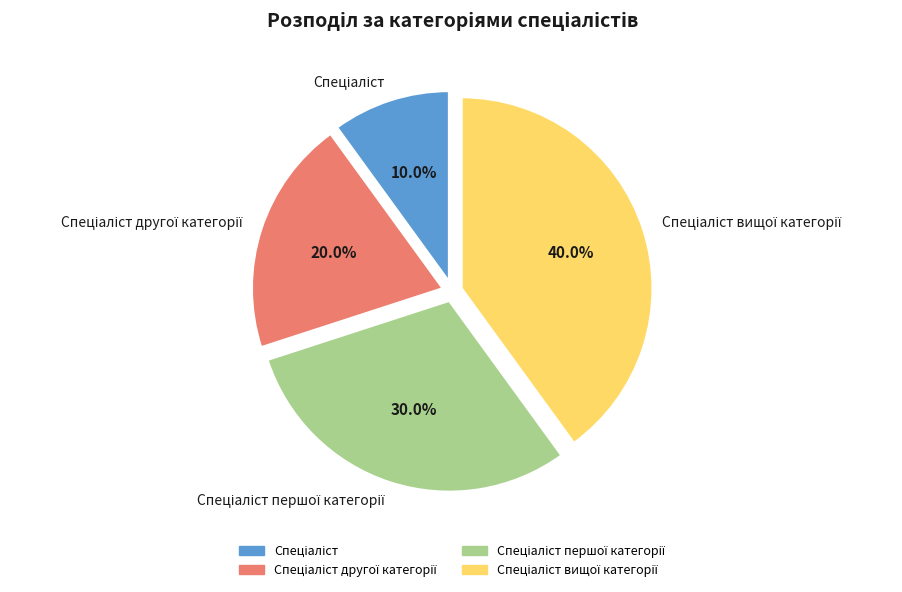

Is there a majority slice in this chart?

No